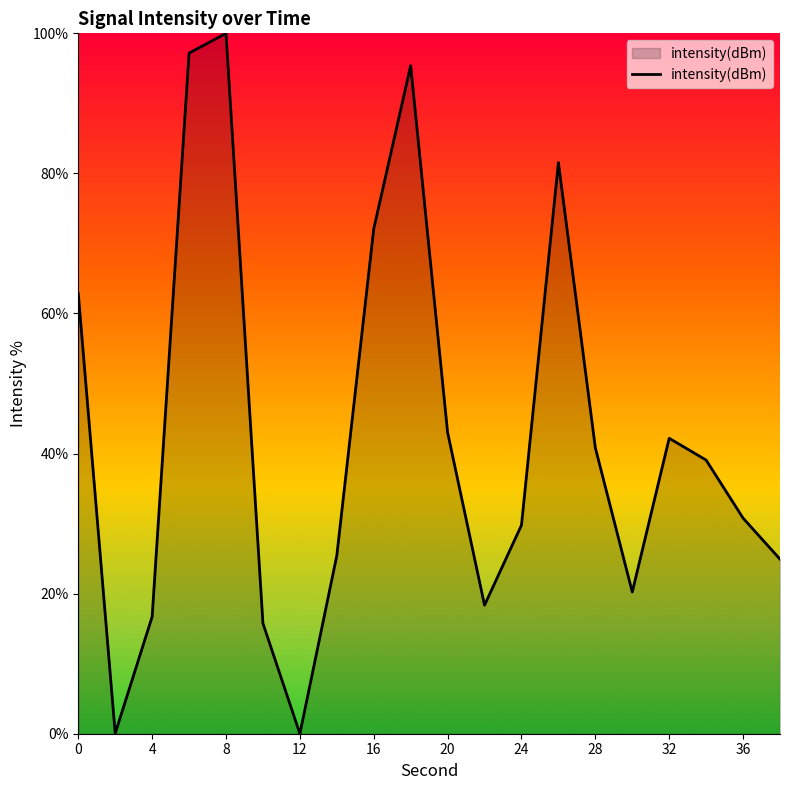

What is the maximum value shown in the chart?

100.0